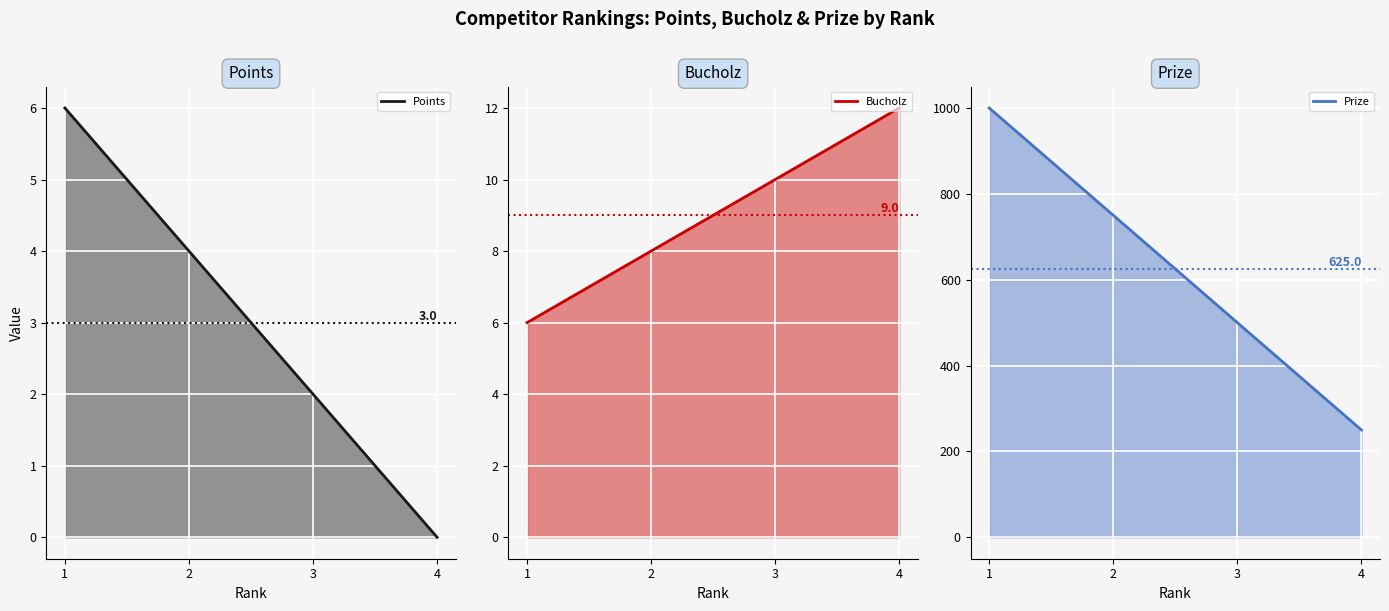

What is the sum of all Points values?

12